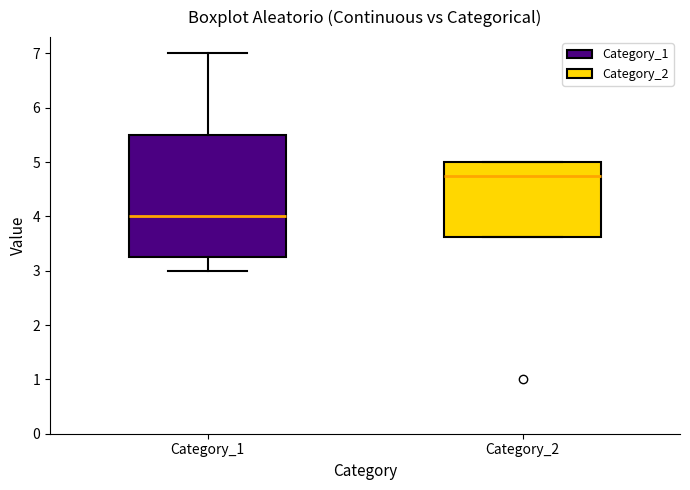

Which box is the tallest, from its lower edge to its upper edge?

Category_1